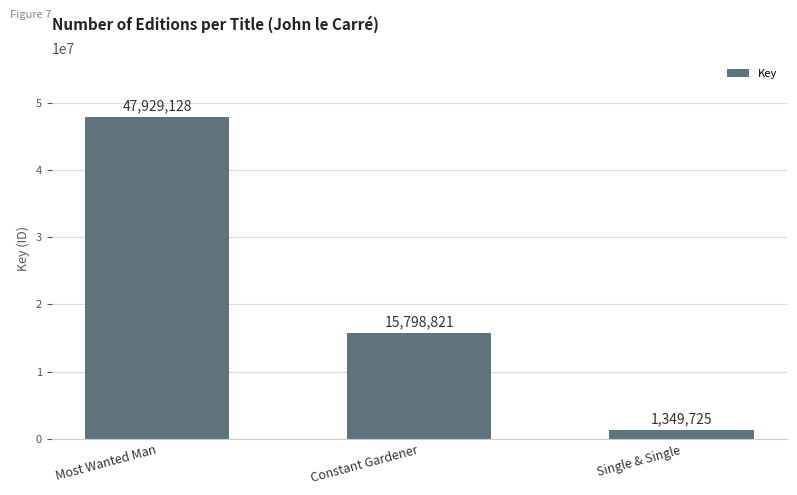

What is the label of the 1st bar from the right?

Single & Single